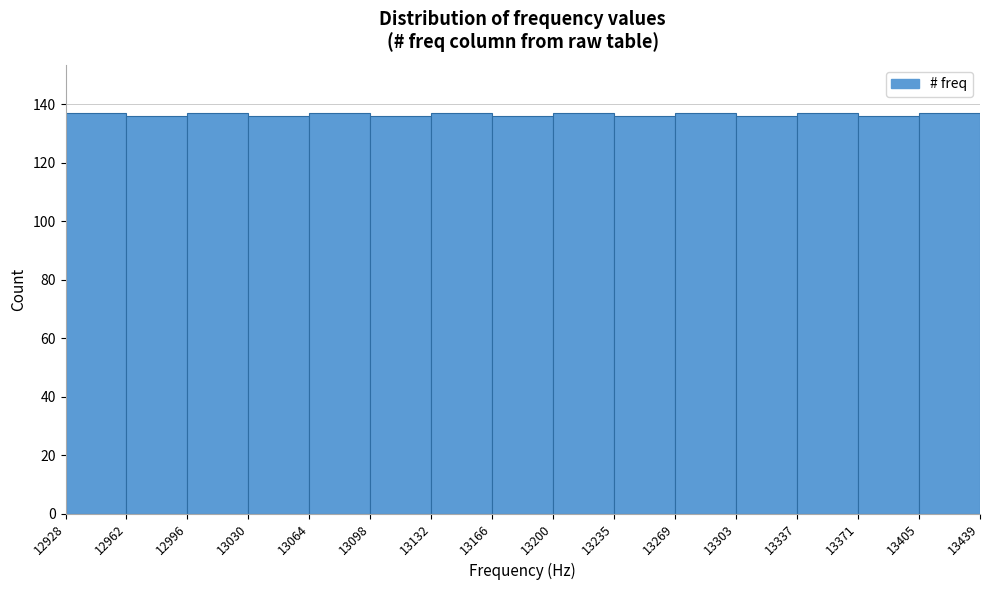

Reading left to right, transcribe this chart: for each bar, give the range it covers on the x-axis and its height. The values are not printed on the chart, so give them approximately, as read against the axis.

12928 to 12962: 138
12962 to 12996: 136
12996 to 13030: 138
13030 to 13064: 136
13064 to 13098: 138
13098 to 13132: 136
13132 to 13166: 138
13166 to 13200: 136
13200 to 13235: 138
13235 to 13269: 136
13269 to 13303: 138
13303 to 13337: 136
13337 to 13371: 138
13371 to 13405: 136
13405 to 13439: 138